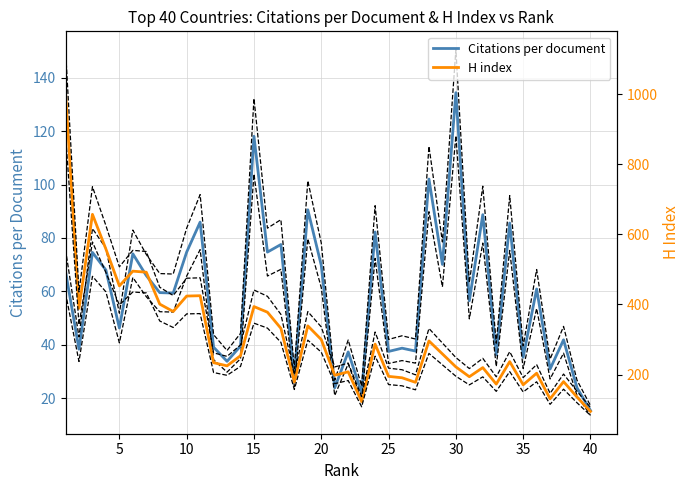

What is the smallest value displayed?

15.4